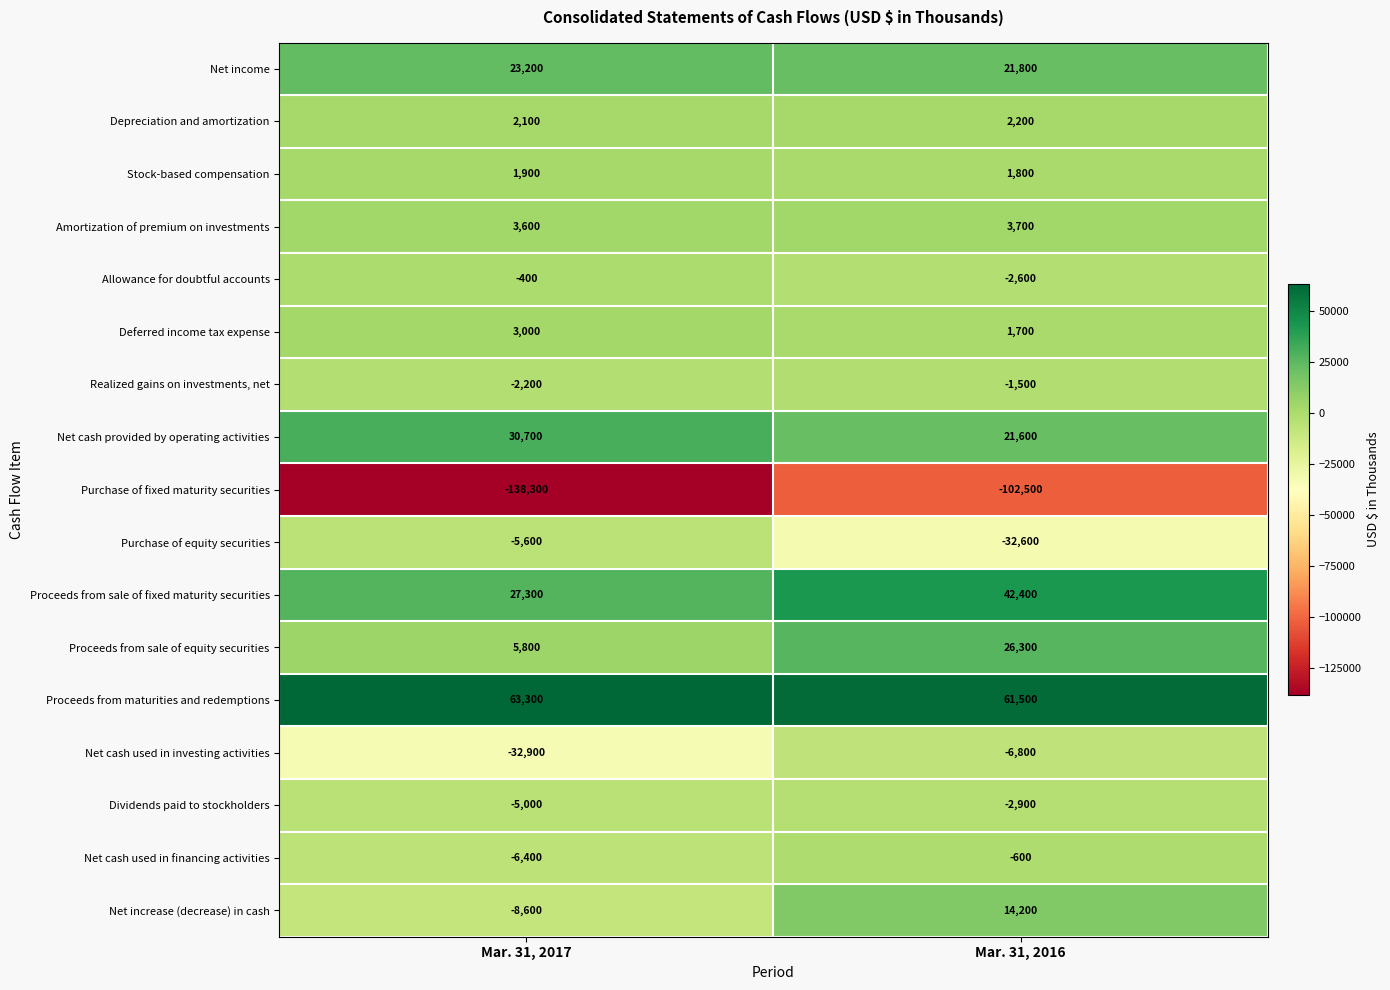

At how many categories does at least one series exceed 37697?

2